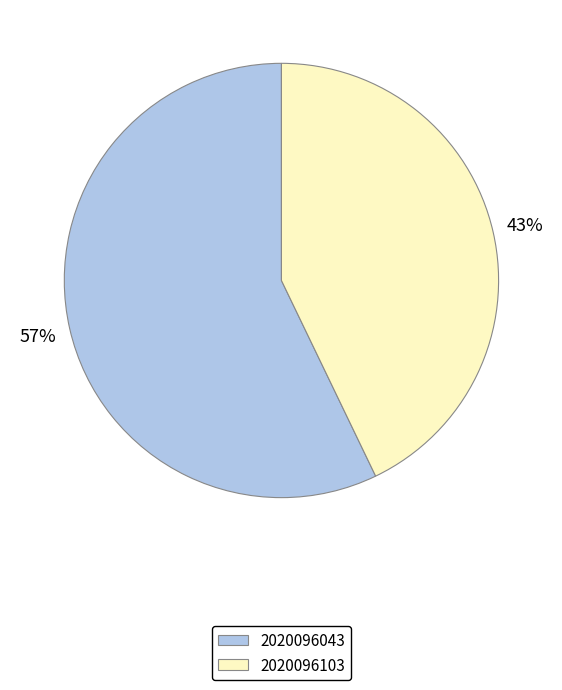

To the nearest percent, what is the average slice percentage?

50%